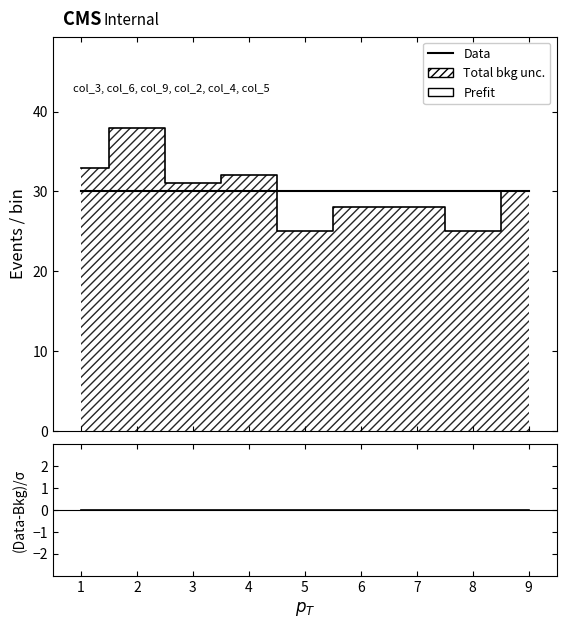

Reading left to right, what are all the values shown in this chart?

Prefit: 33	38	31	32	25	28	28	25	30
Data: 30	30	30	30	30	30	30	30	30
(Data-Bkg)/σ: 0	0	0	0	0	0	0	0	0